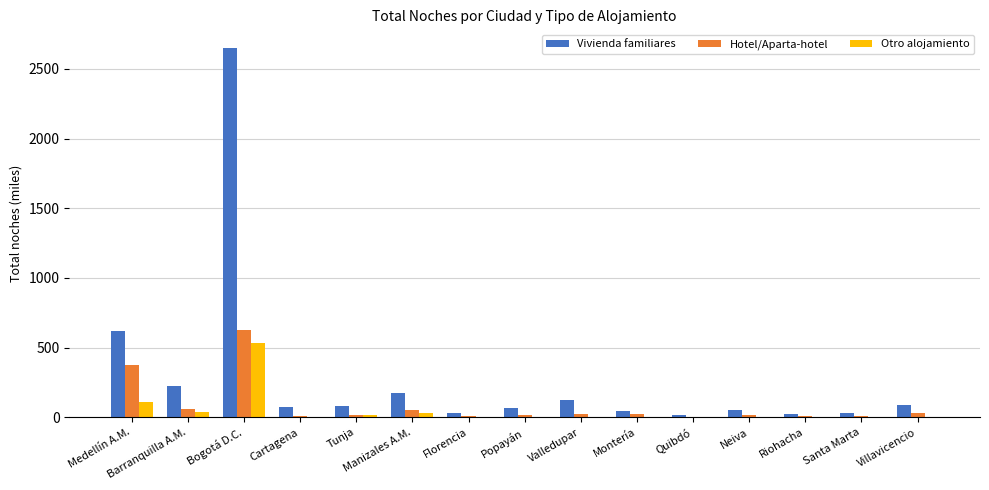

Is the value of Hotel/Aparta-hotel at Florencia greater than the value of Vivienda familiares at Tunja?

No